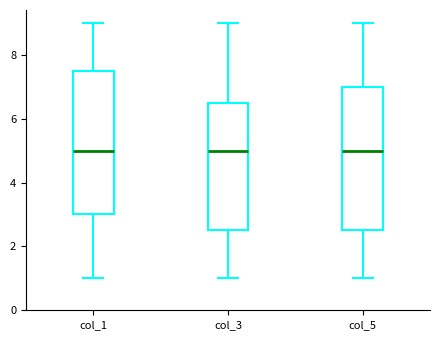

Where does the lower whisker of the box for col_3 end on the y-axis? The values are not printed on the chart, so give them approximately, as read against the axis.

1.0